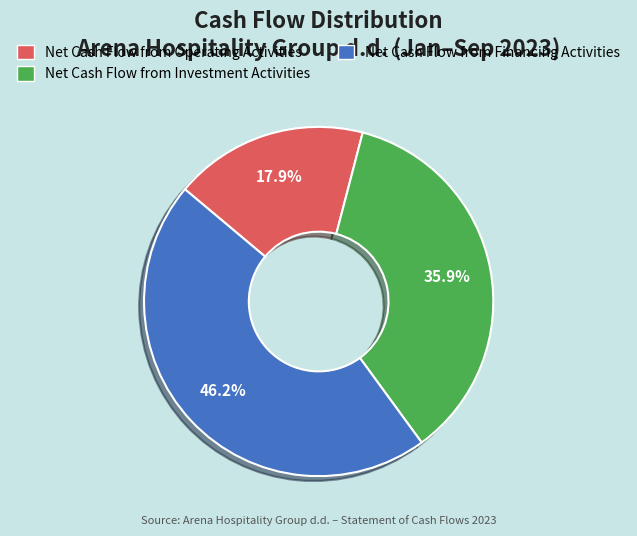

Does any single category account for the majority?

No